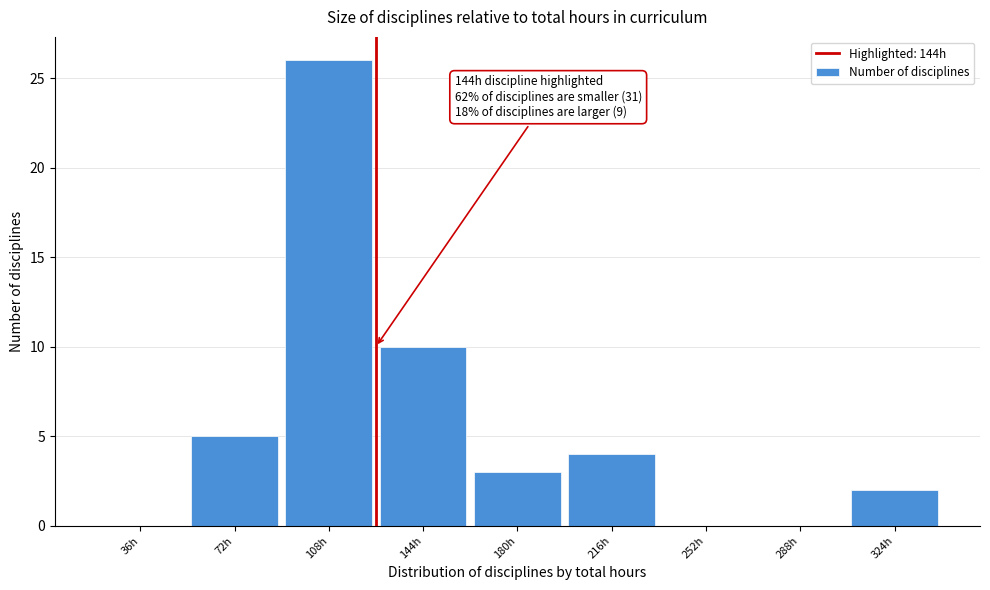

Reading right to left, extract all data points from this chart.

324h=2	288h=0	252h=0	216h=4	180h=3	144h=10	108h=26	72h=5	36h=0